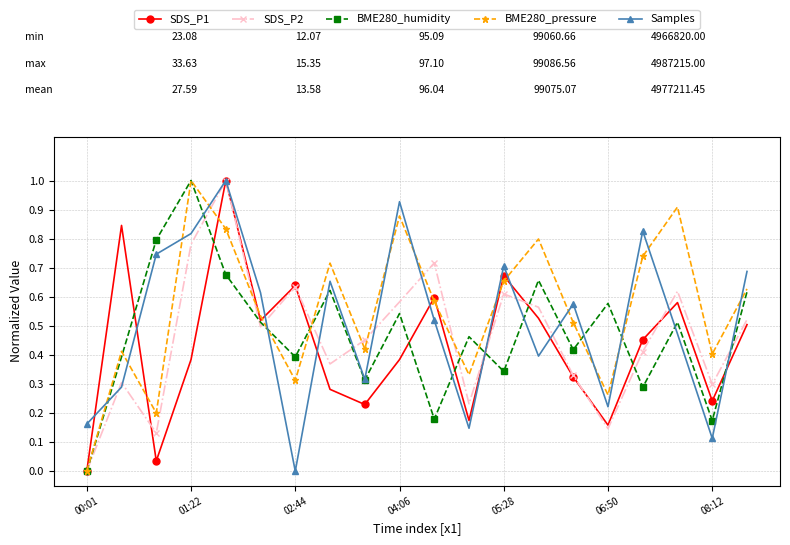

True or false: BME280_pressure and Samples intersect in this chart.

True